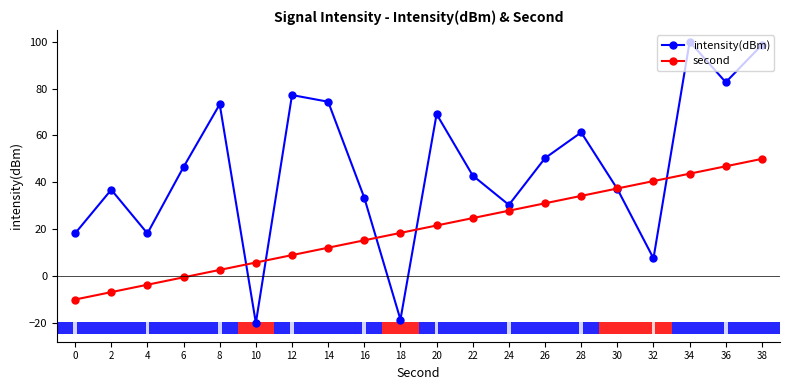

How many bars are there in each group?

2